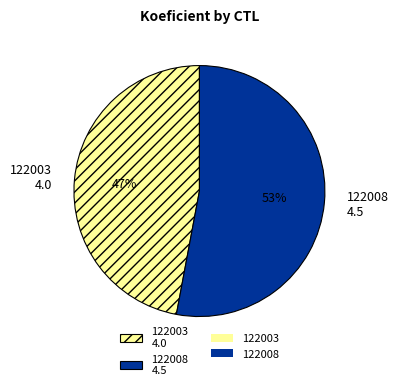

Is it true that 122008 is 53% of the pie?

True